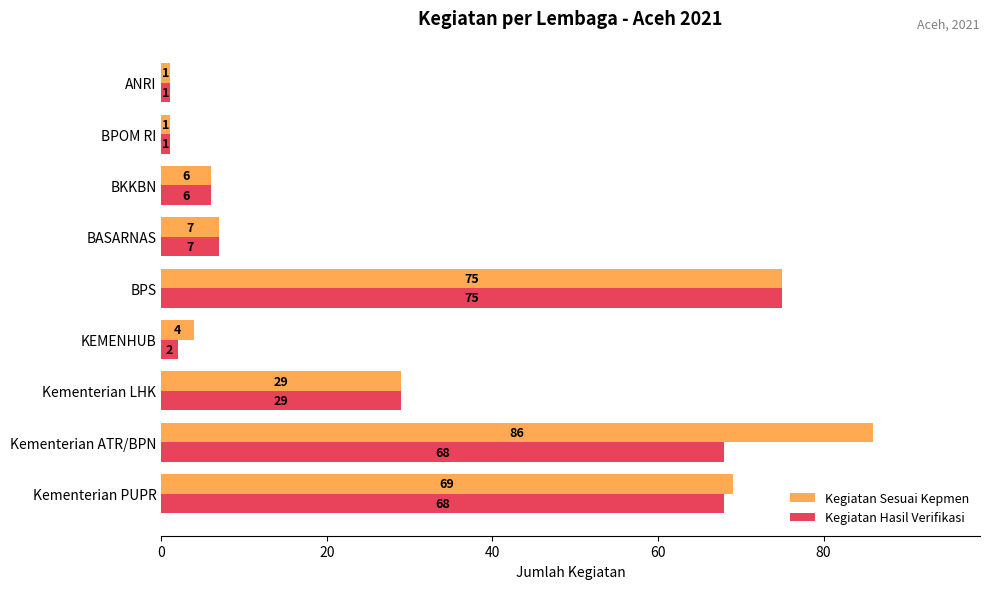

Rank the series at KEMENHUB from highest to lowest value.

Kegiatan Sesuai Kepmen, Kegiatan Hasil Verifikasi